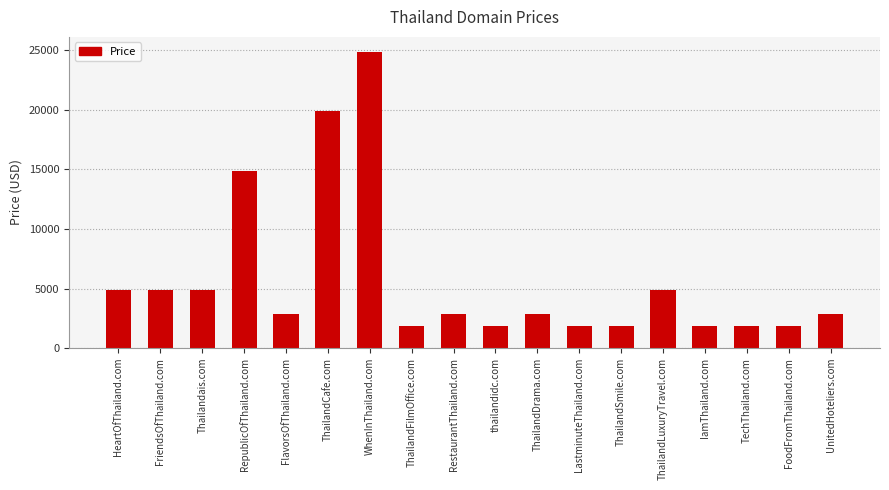

What is the greatest value displayed?

24888